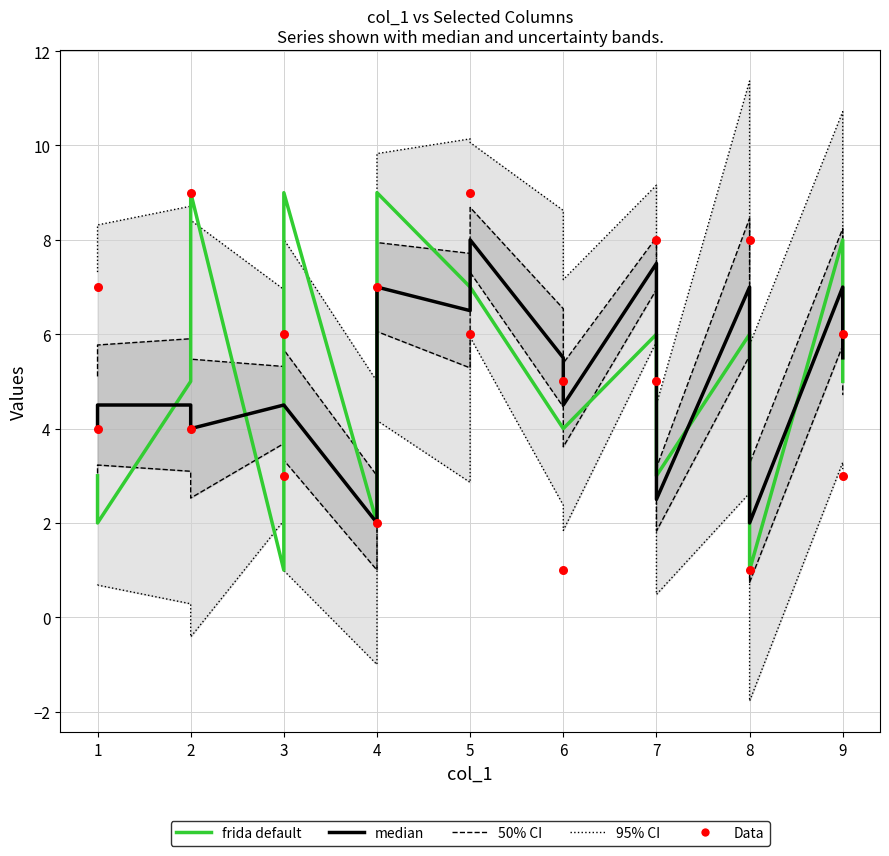

Which series reaches the maximum Y coordinate?

frida default